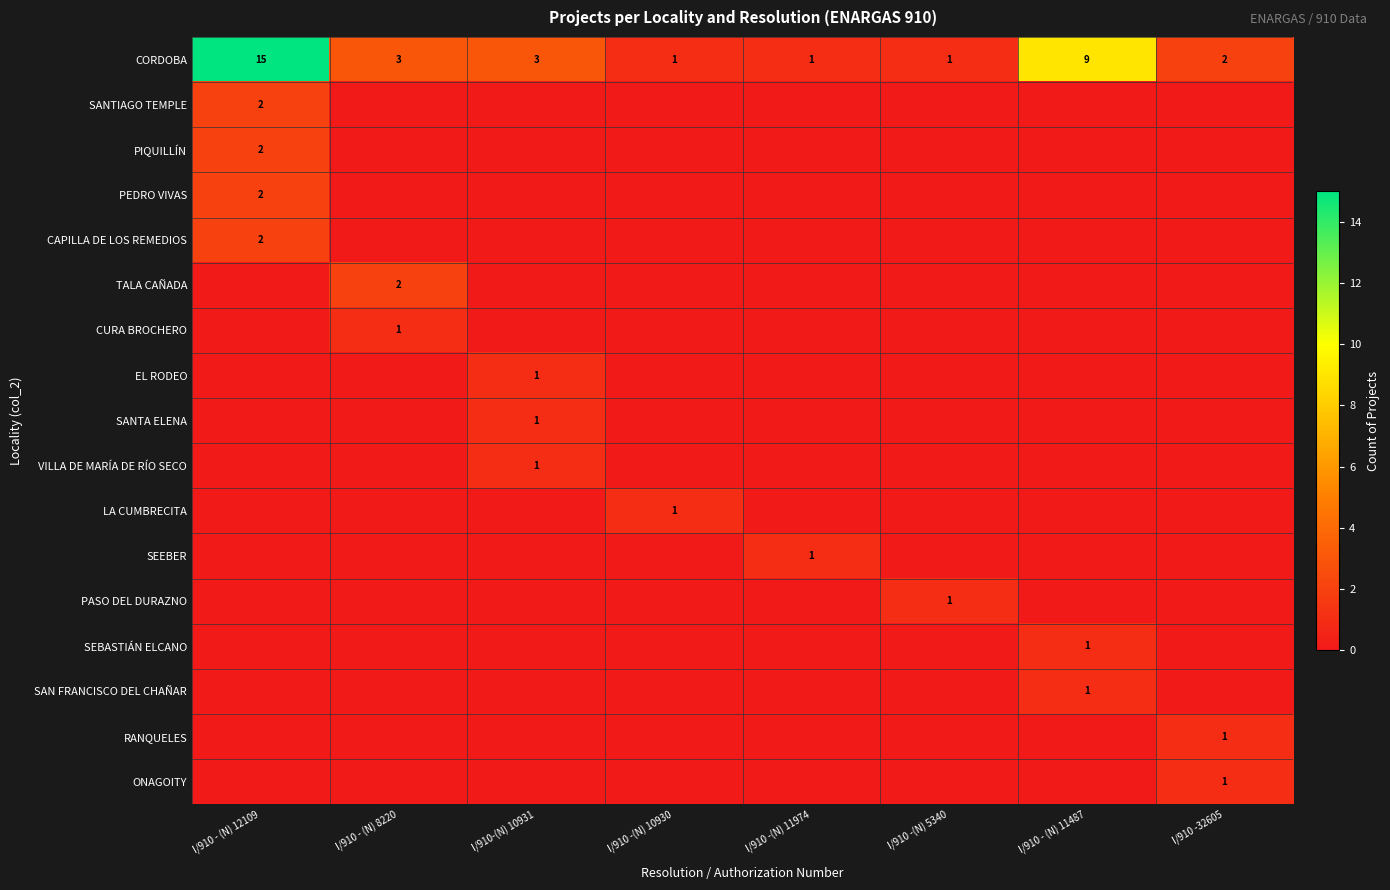

True or false: CORDOBA has a value of 1 at I/910 -(N) 11974.

True